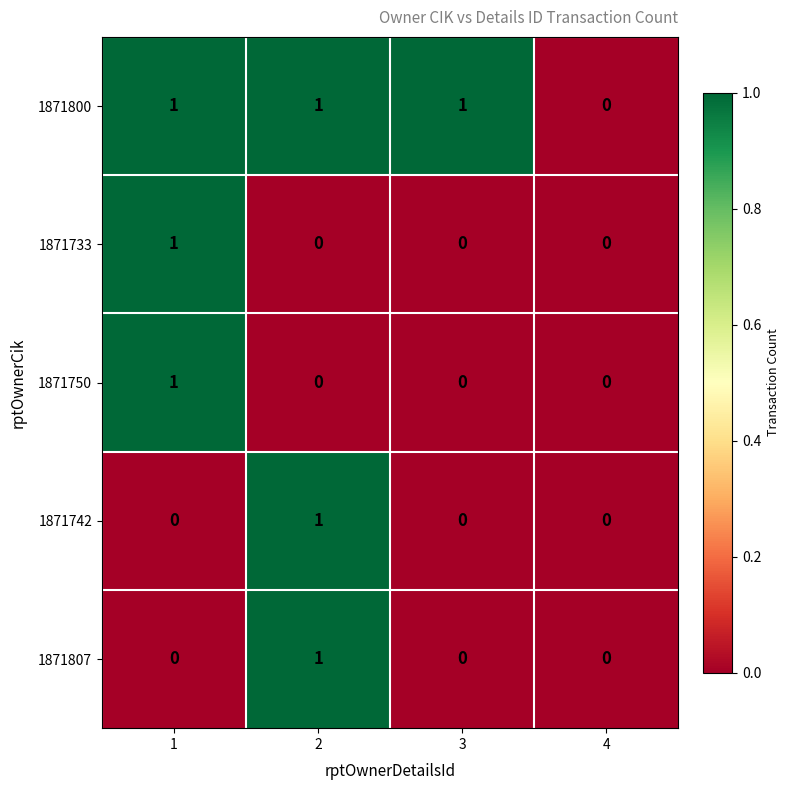

Which series has the largest total across all categories?

1871800